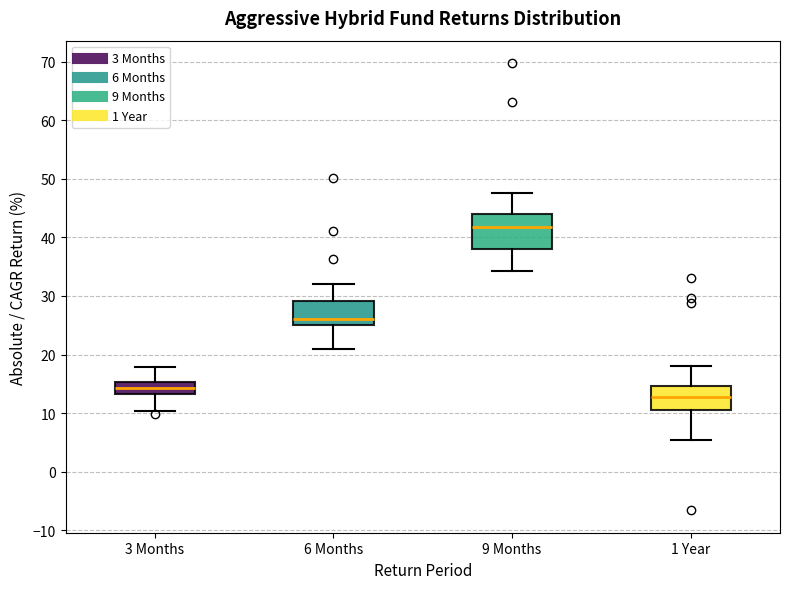

Where does the upper whisker of the box for 3 Months end on the y-axis? The values are not printed on the chart, so give them approximately, as read against the axis.

18